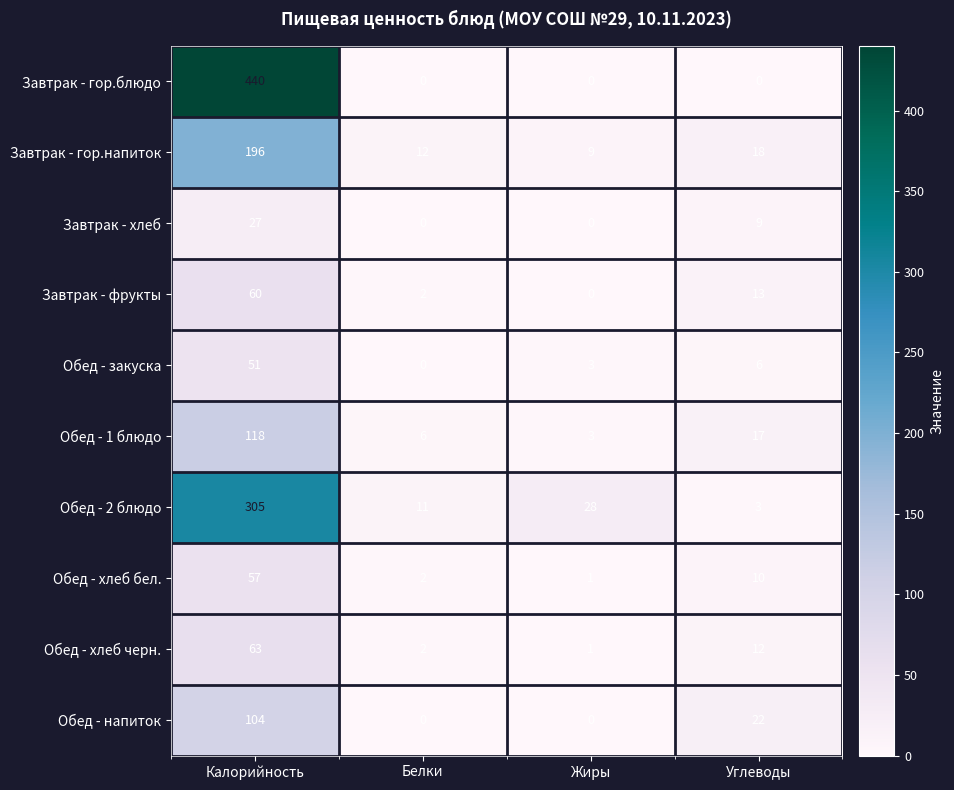

What value does the Обед - 1 блюдо series have at Углеводы?

17